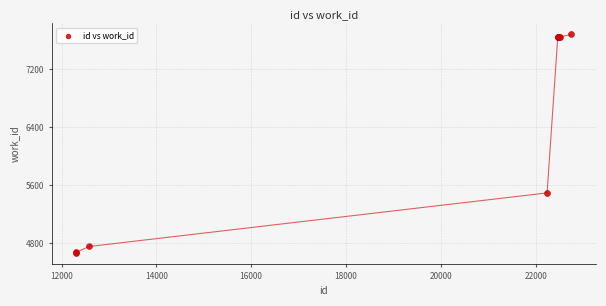

What Y value in the scatter plot is closest to 6172?

5494